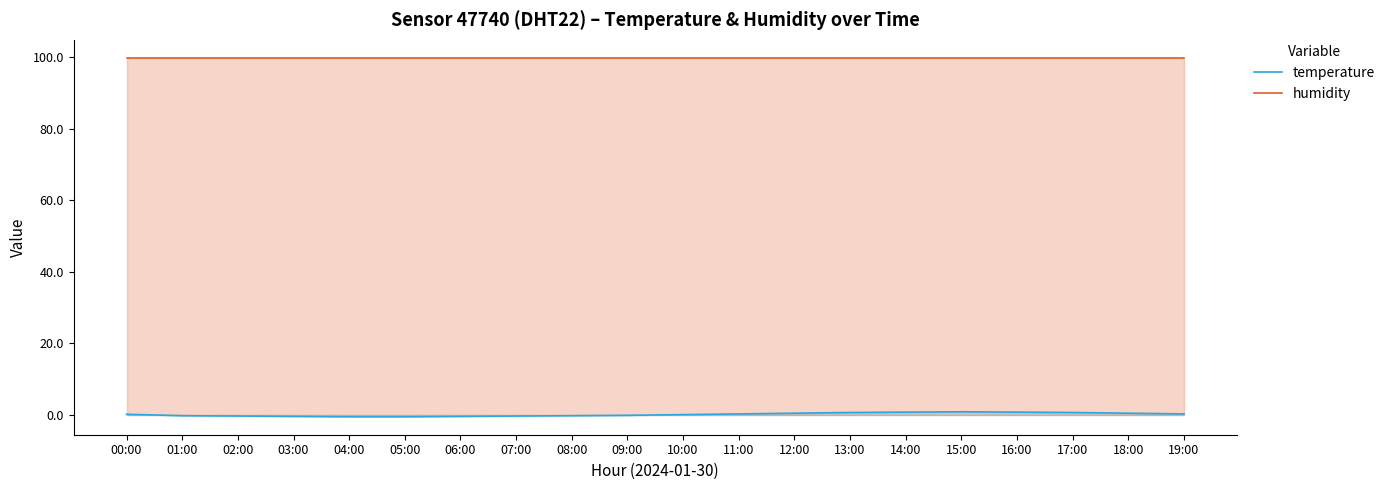

What are all the series names shown in the legend?

temperature, humidity